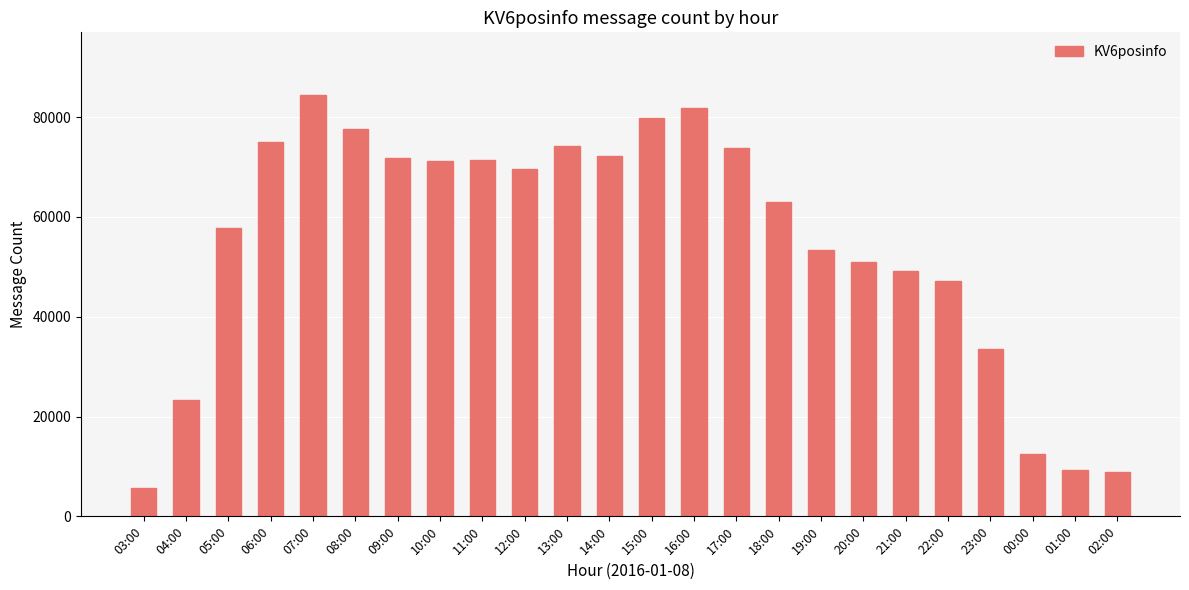

What is the difference between the maximum and minimum values?

78652